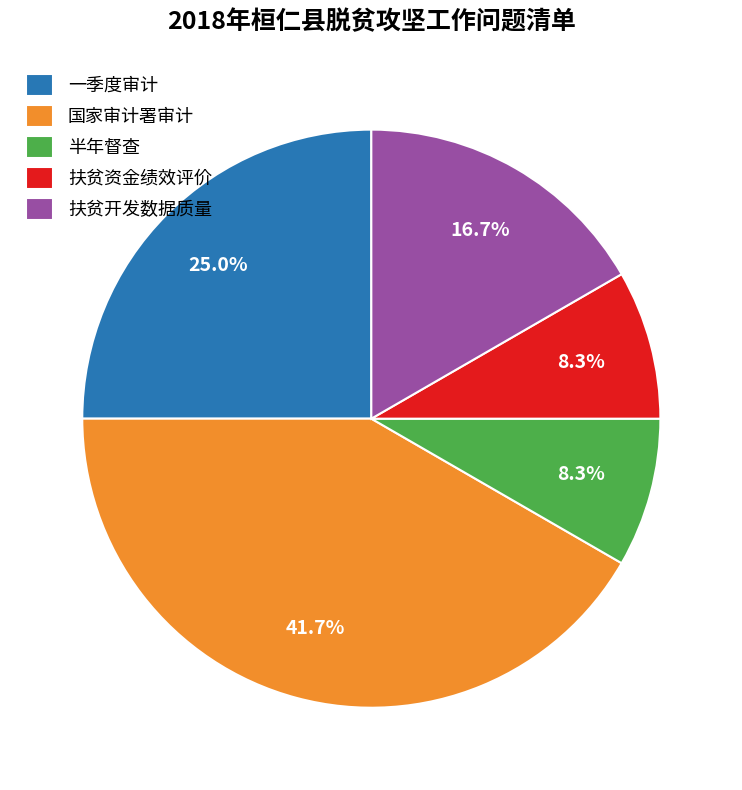

Count the number of slices in the pie.

5